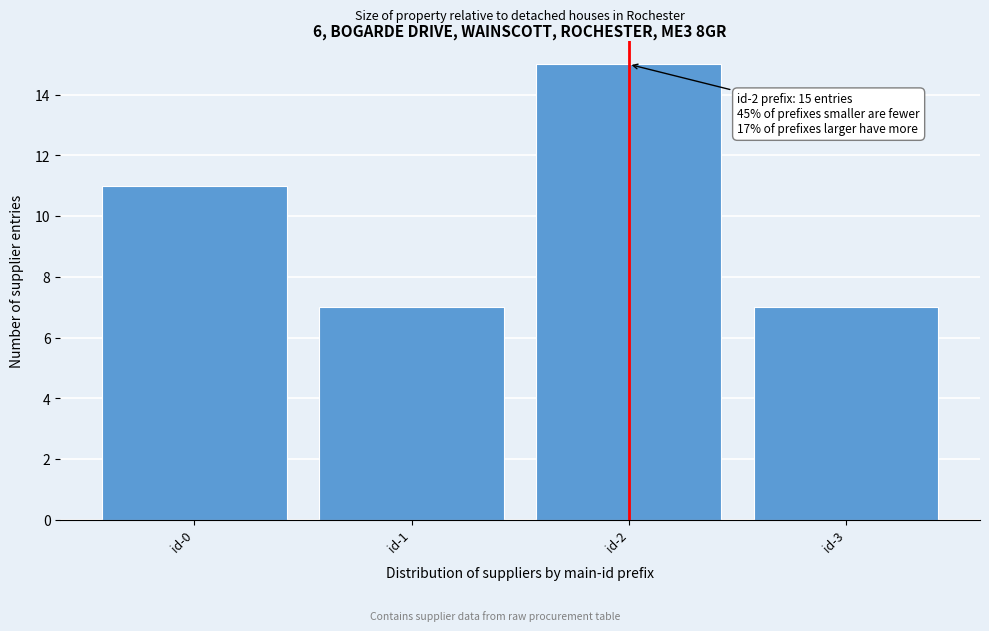

Reading left to right, extract all data points from this chart.

id-0=11	id-1=7	id-2=15	id-3=7